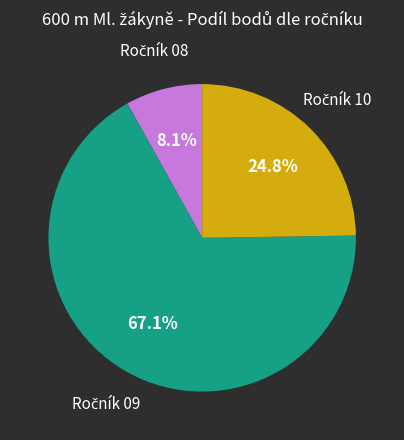

Does any single category account for the majority?

Yes